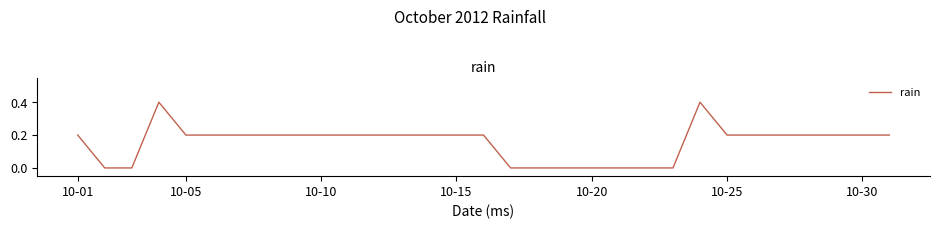

How many categories are shown in the chart?

31